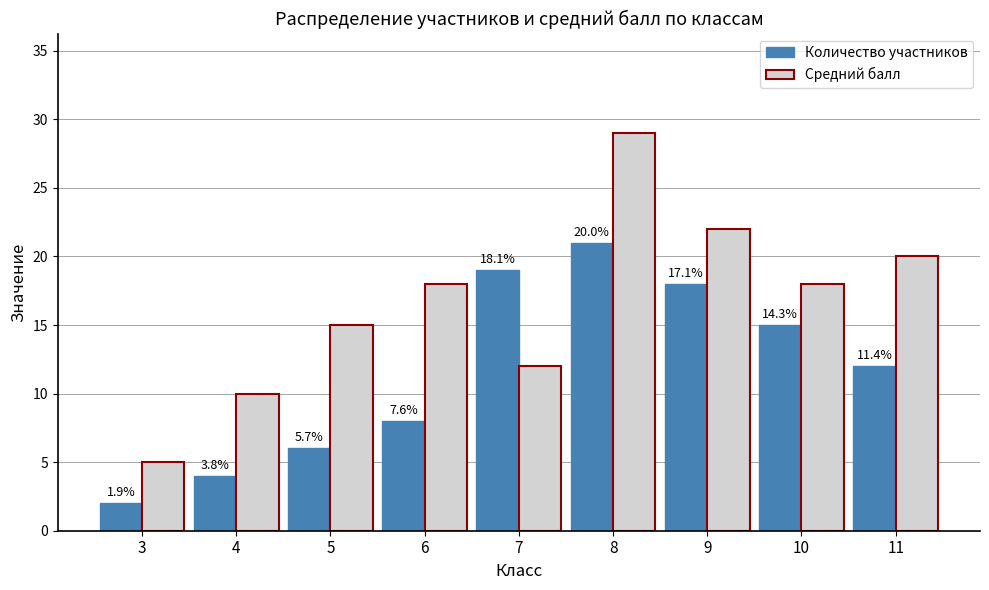

What is the lowest value of the Количество участников series?

2